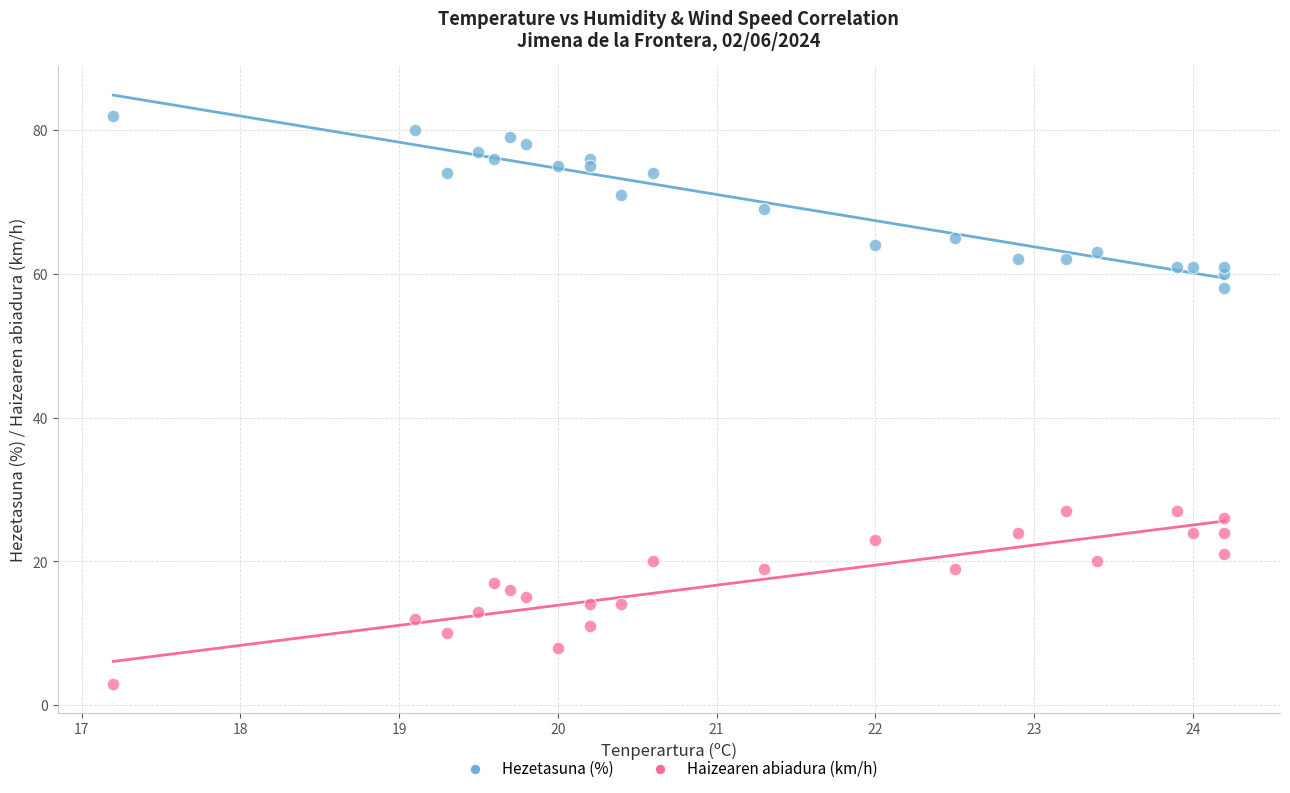

What are all the series names shown in the legend?

Hezetasuna (%), Haizearen abiadura (km/h)